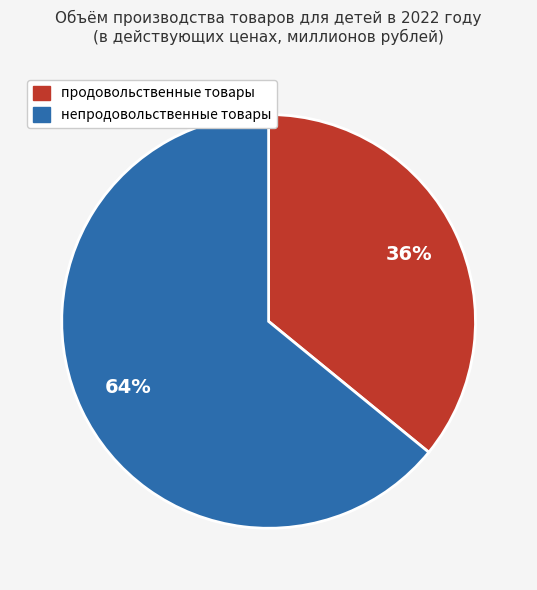

To the nearest percent, what percentage of the pie is непродовольственные товары?

64%